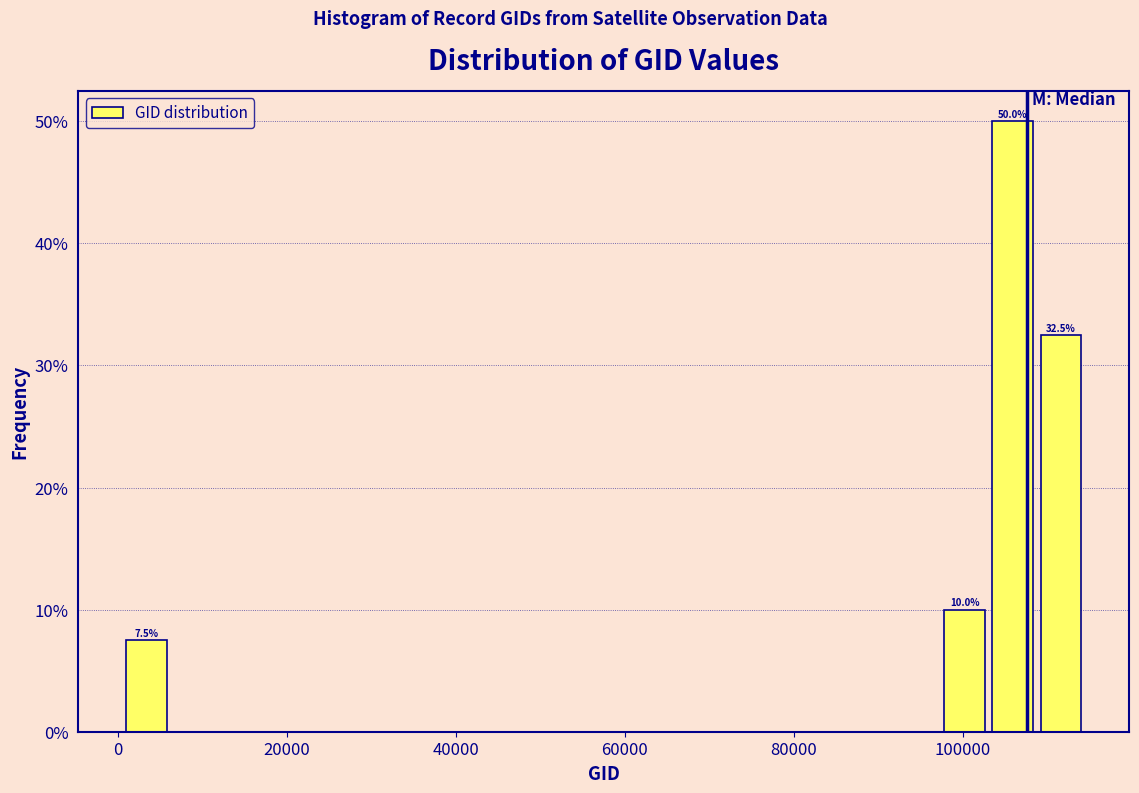

Around what value on the x-axis is the tallest bar? Give the approximate position of its centre, as read against the axis.

106000